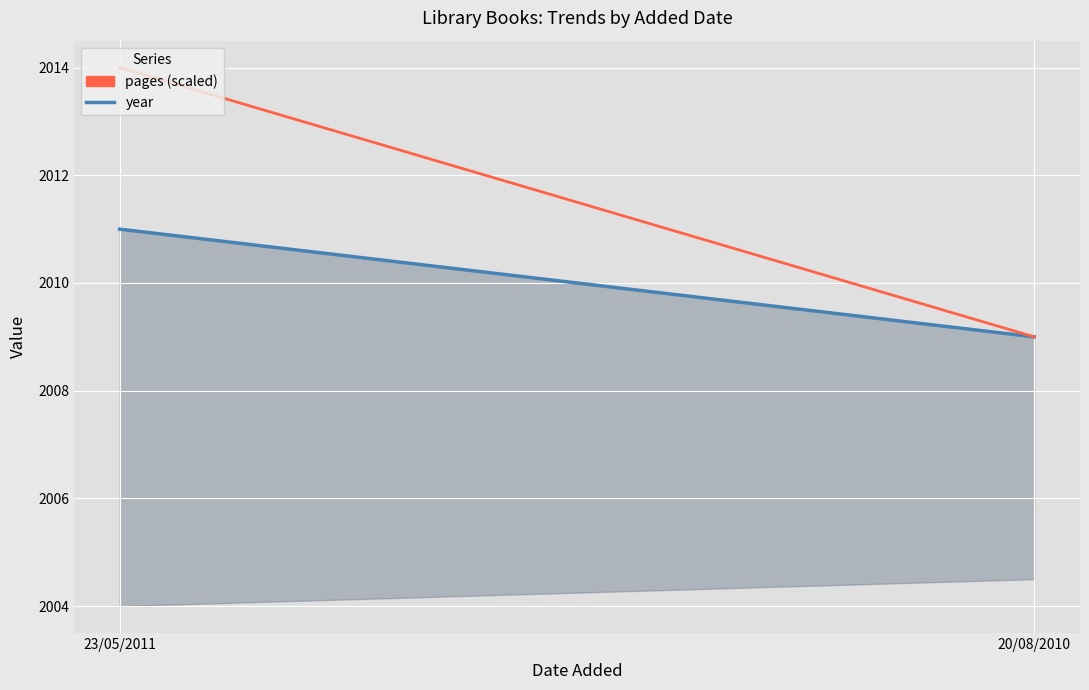

Reading right to left, extract all data points from this chart.

year: 2009	2011
pages (scaled): 2009	2014